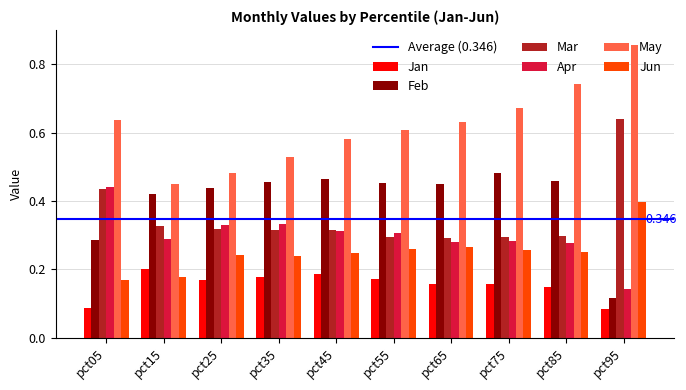

How many groups of bars are there?

10